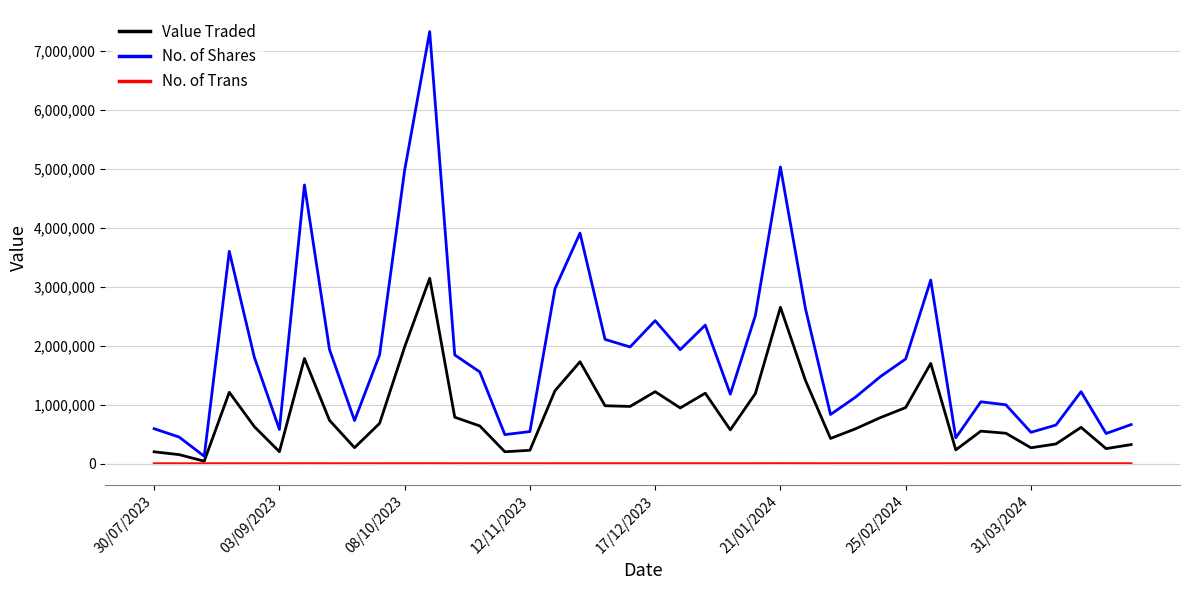

Which series has the largest total across all categories?

No. of Shares